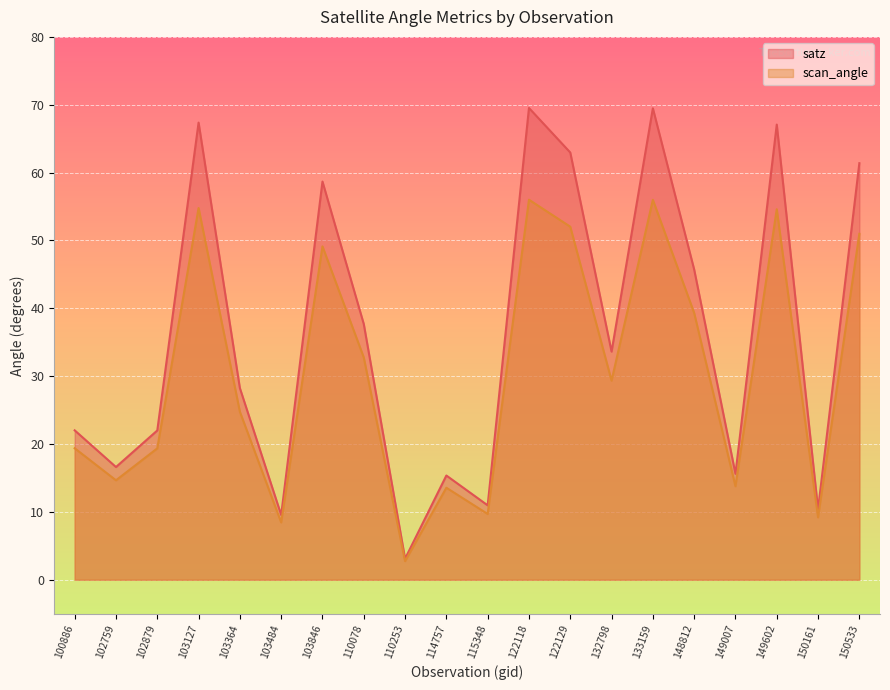

What is the greatest value displayed?

69.5